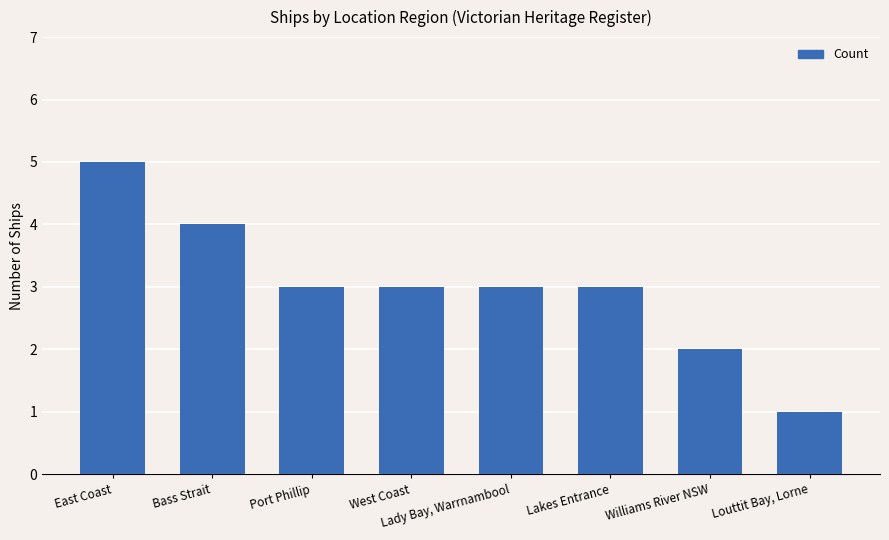

What is the sum of the values at Lady Bay, Warrnambool and Bass Strait?

7